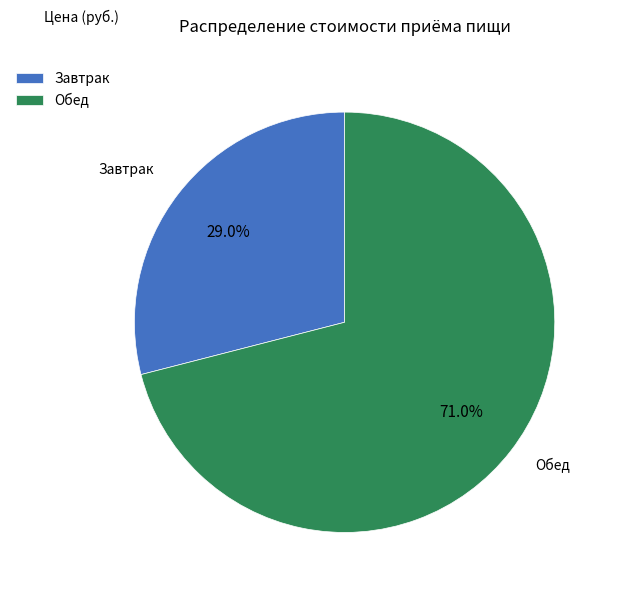

Rank the categories by value from highest to lowest.

Обед, Завтрак